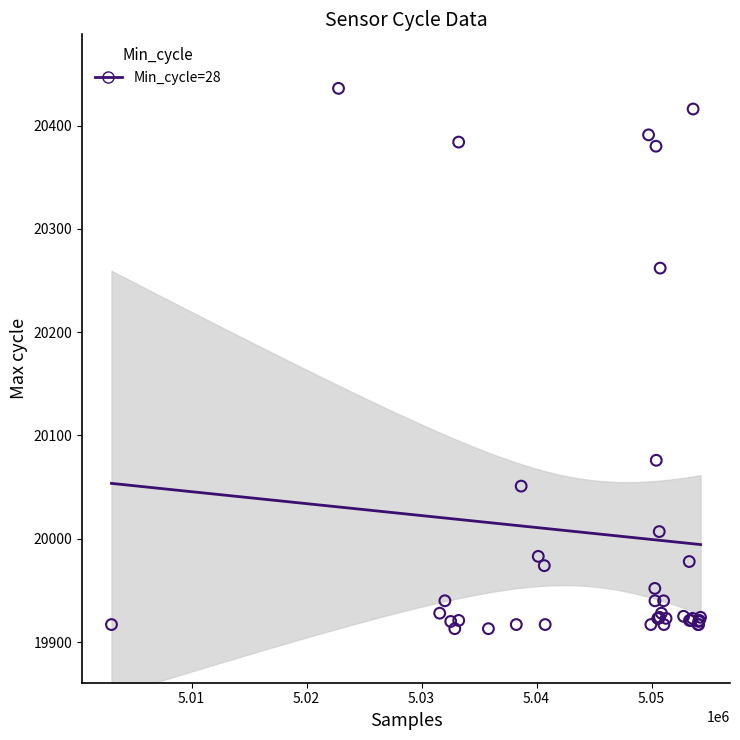

What Y value in the scatter plot is closest to 20174?

20262